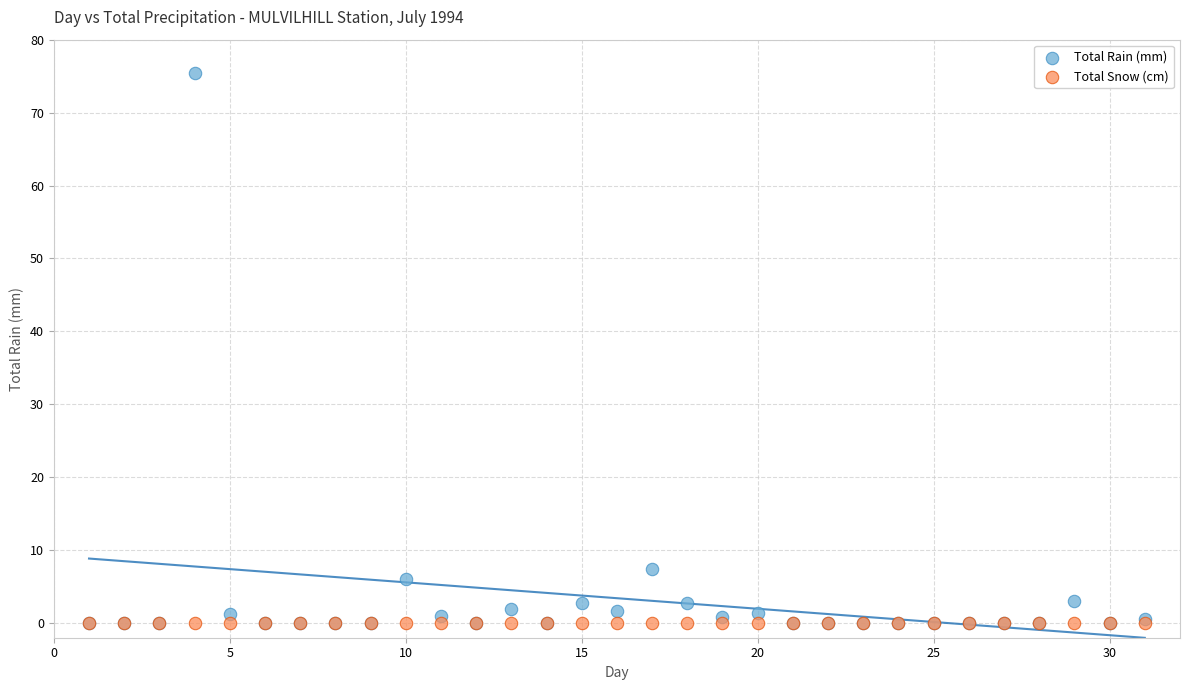

Across all series, what Y value is closest to 37?

7.4